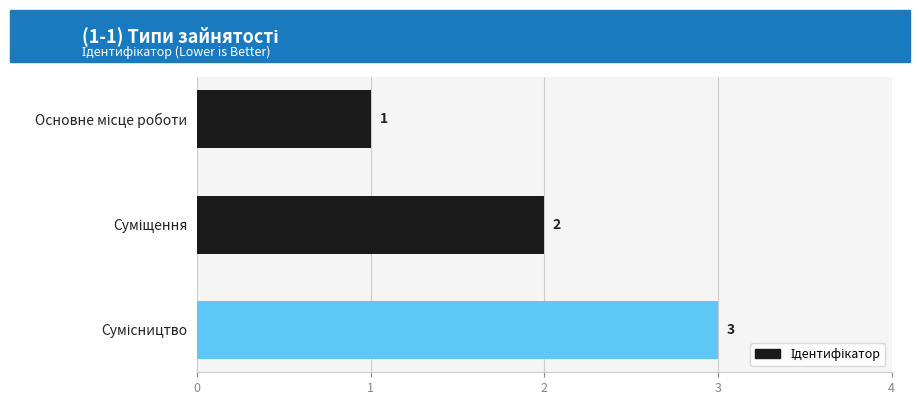

Count the number of categories in the chart.

3